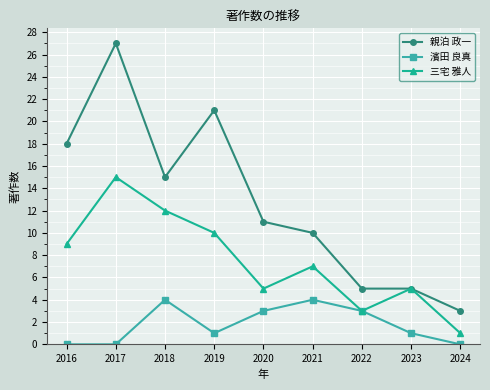

What is the value of the 濱田 良真 point at the 4th from the left?

1